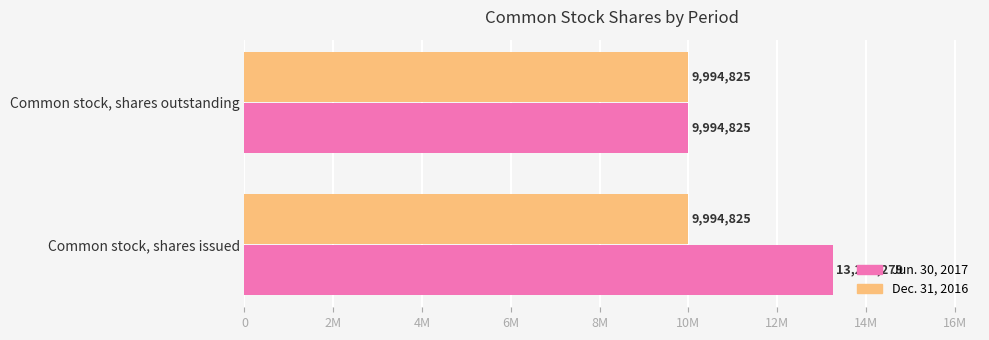

What is the value of the Jun. 30, 2017 bar at the 2nd from the left?

9994825.0